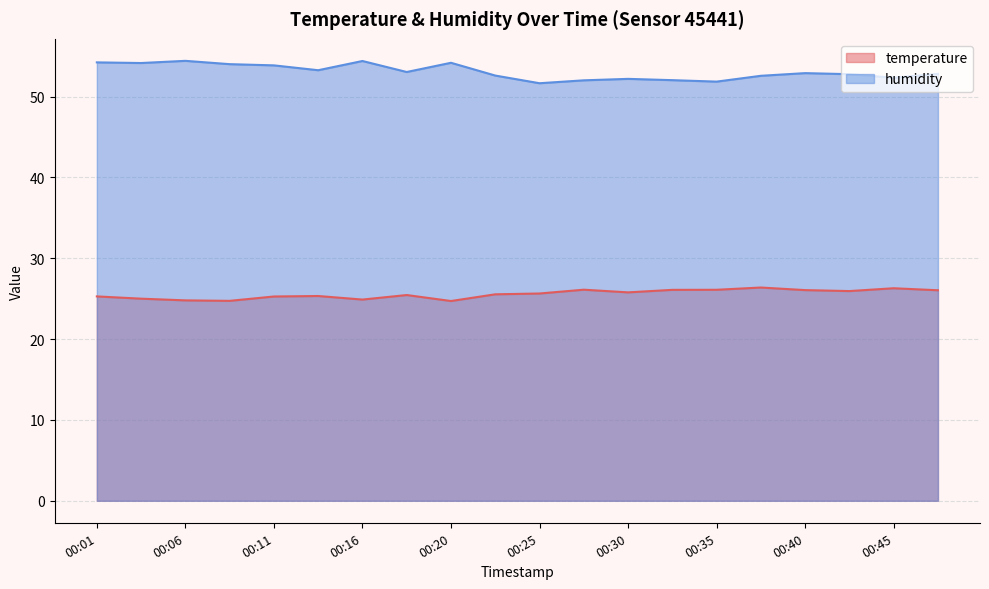

Rank the categories by humidity value from highest to lowest.

00:06, 00:16, 00:01, 00:20, 00:03, 00:08, 00:11, 00:13, 00:18, 00:40, 00:47, 00:42, 00:23, 00:37, 00:45, 00:30, 00:33, 00:28, 00:35, 00:25